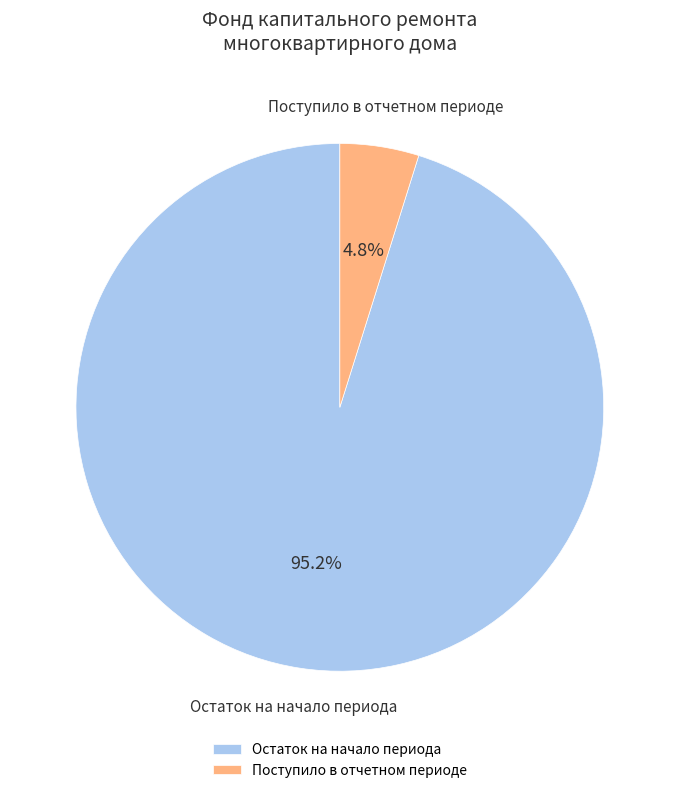

Do Поступило в отчетном периоде and Остаток на начало периода together represent more than half of the pie?

Yes